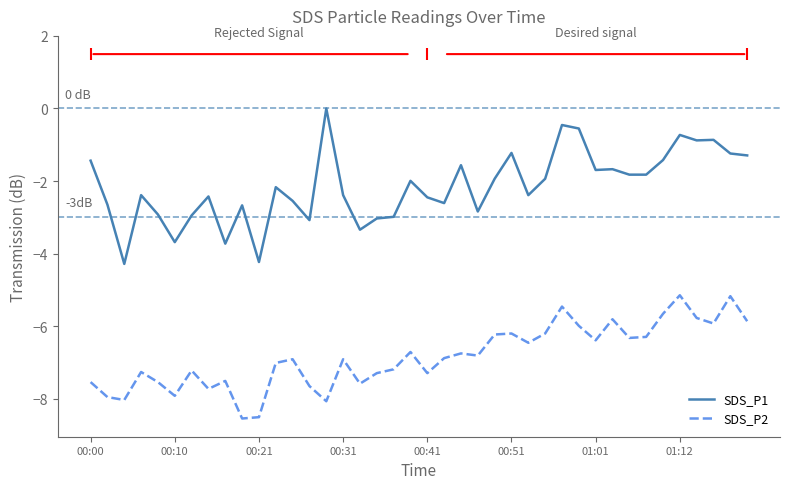

True or false: SDS_P2 and SDS_P1 intersect in this chart.

False